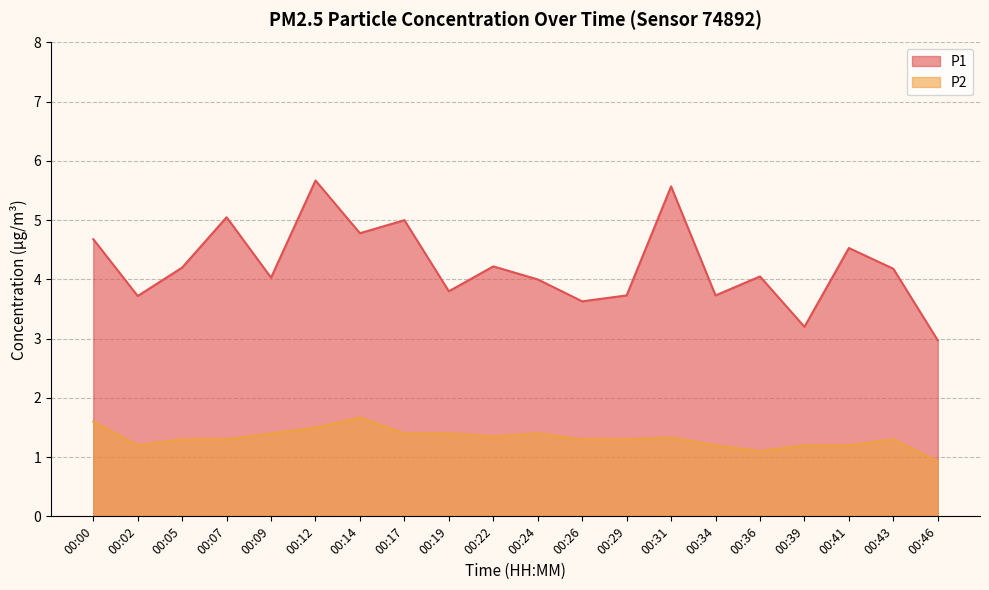

What is the average value of the P2 series?

1.3